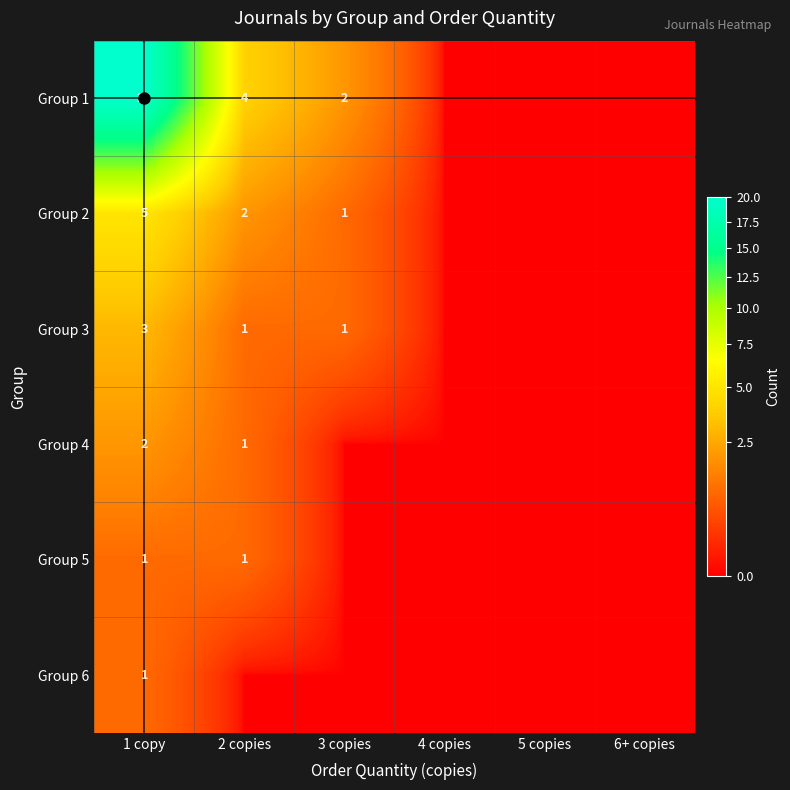

Where does the Group 3 series first go above 1?

1 copy